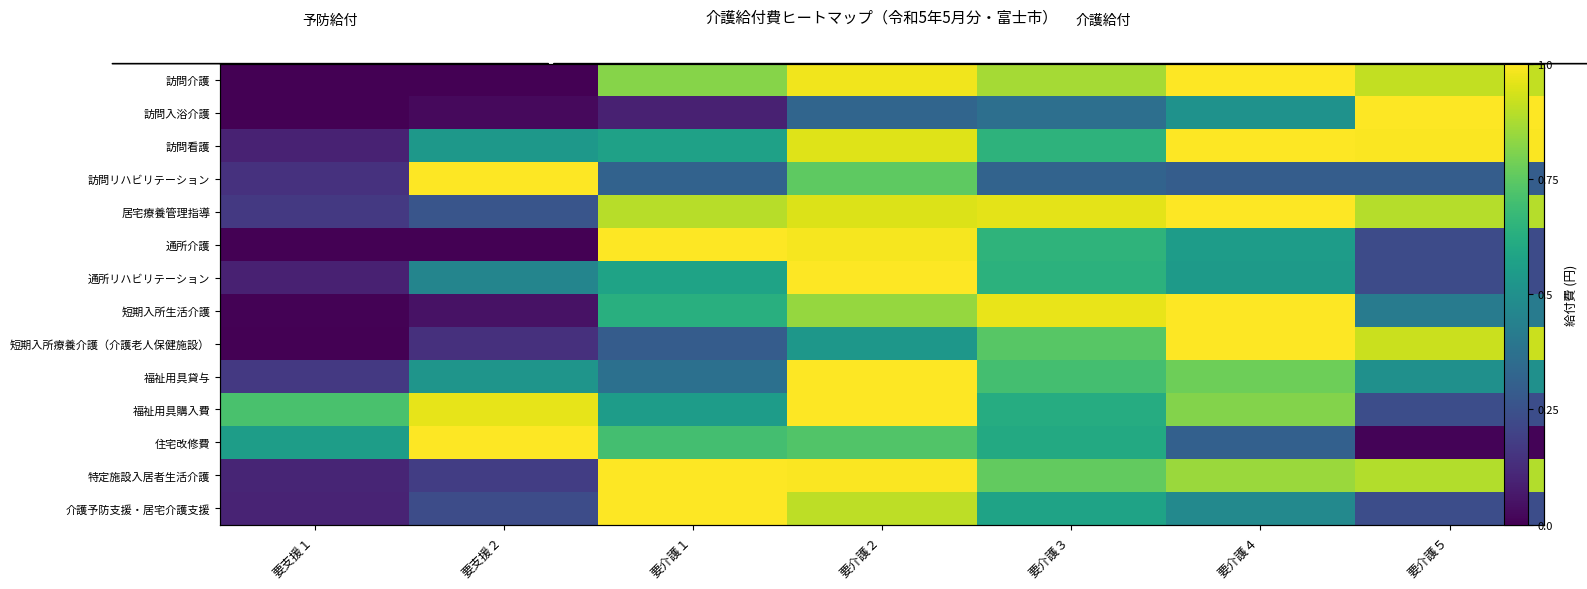

What is the lowest value of the 通所リハビリテーション series?

0.1